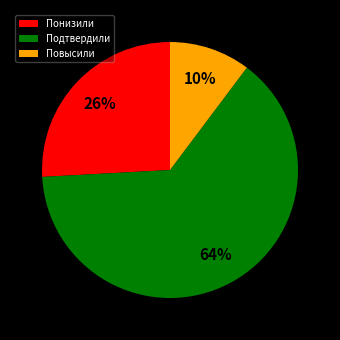

Is it true that Понизили is 33% of the pie?

False